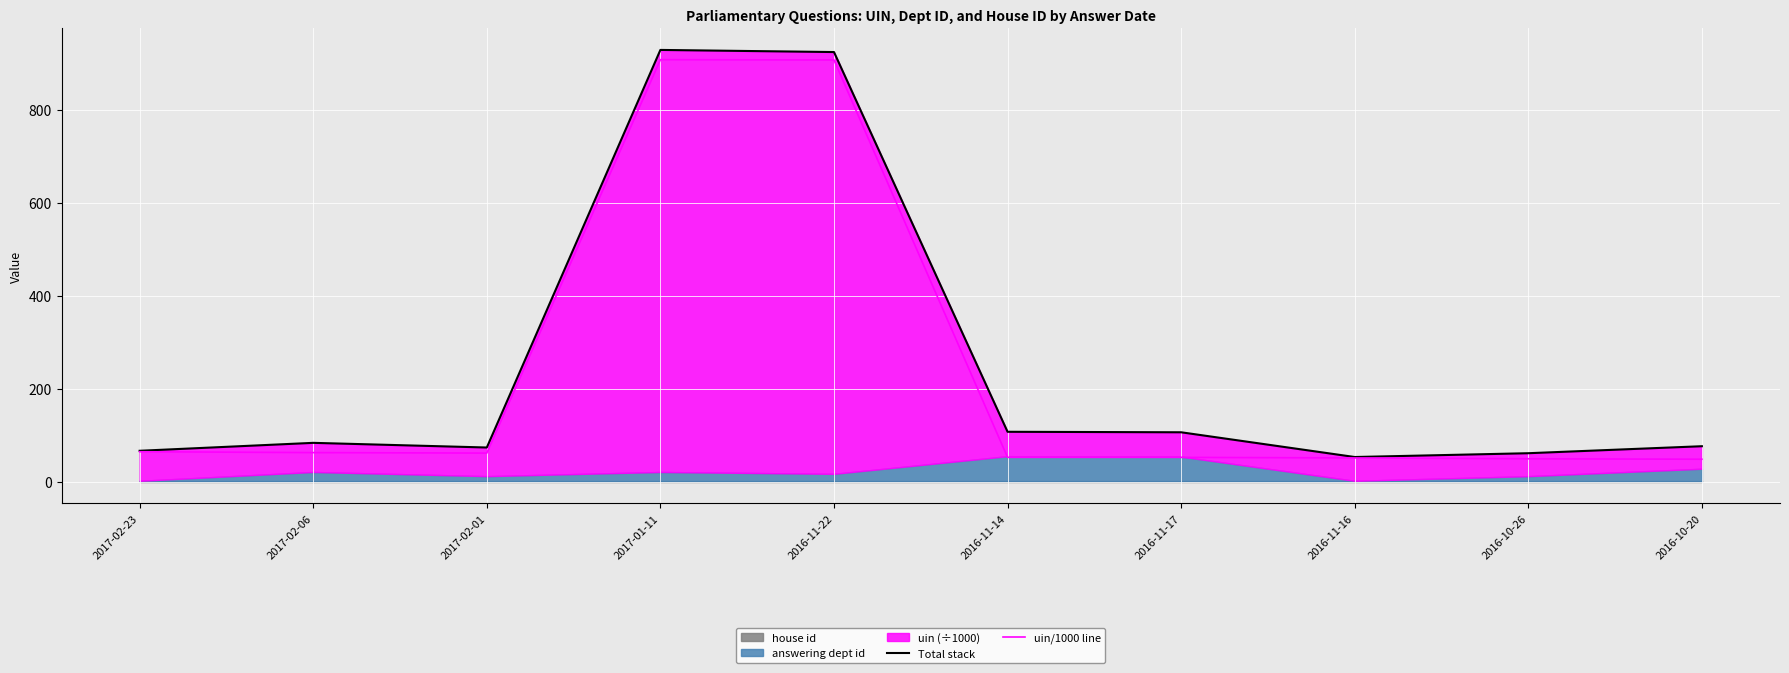

At which label does Total stack first exceed 83?

2017-02-06